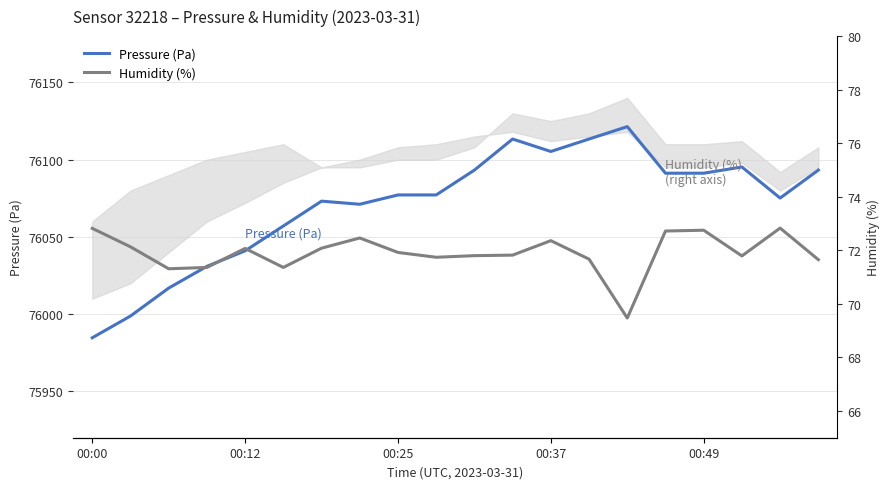

Rank the series by their average value, from lowest to highest.

Humidity (%), Pressure (Pa)